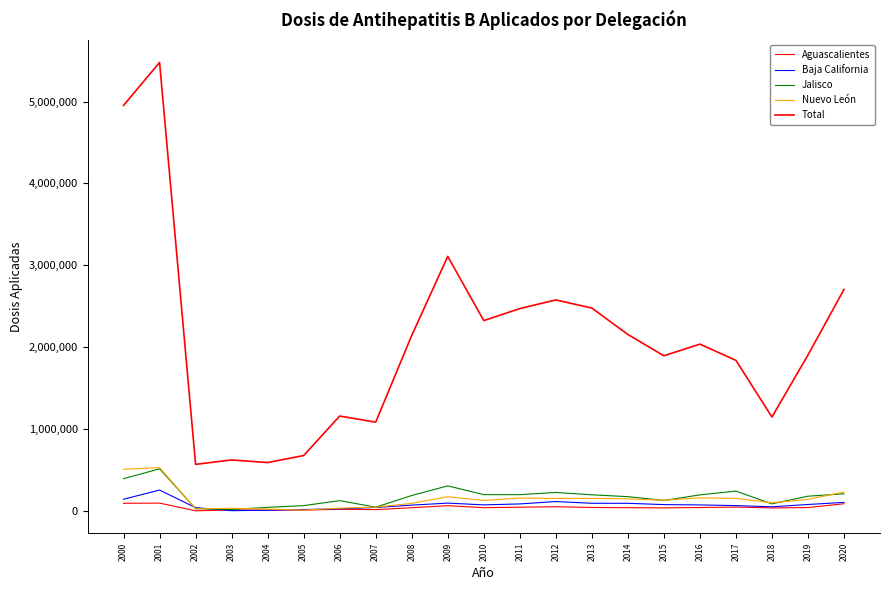

Does the chart have visible grid lines?

No